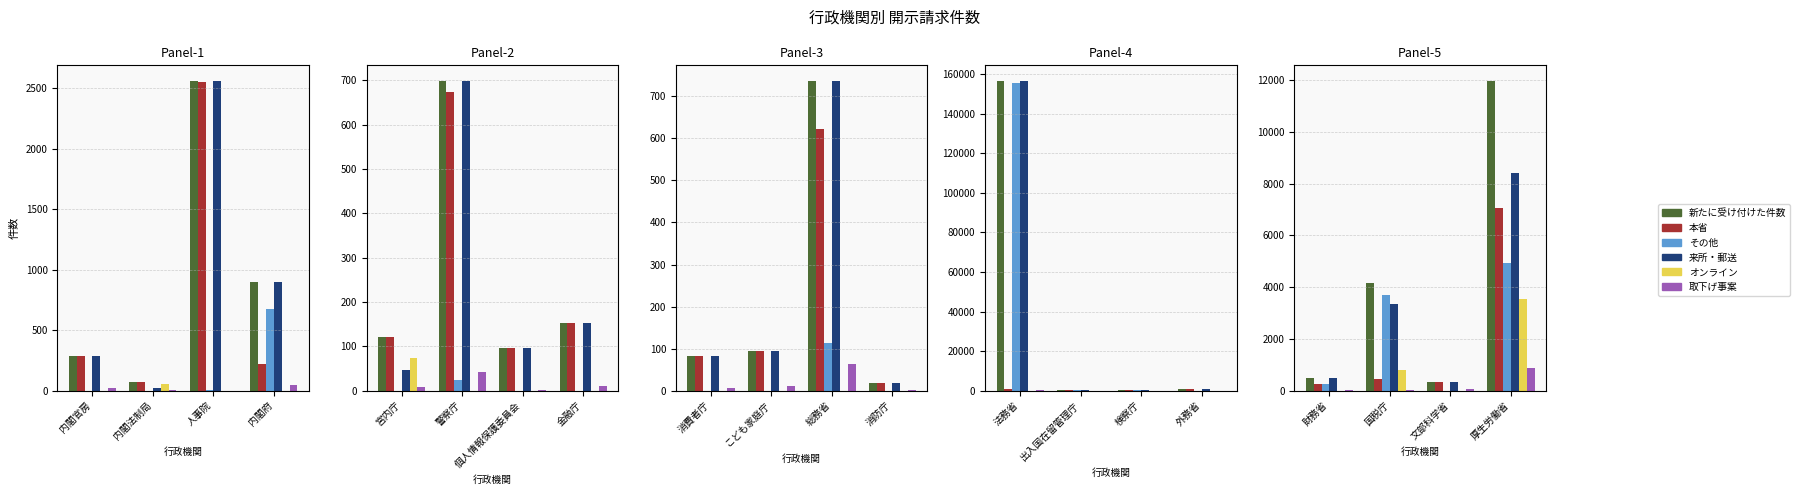

What is the label of the 3rd bar from the right?

国税庁